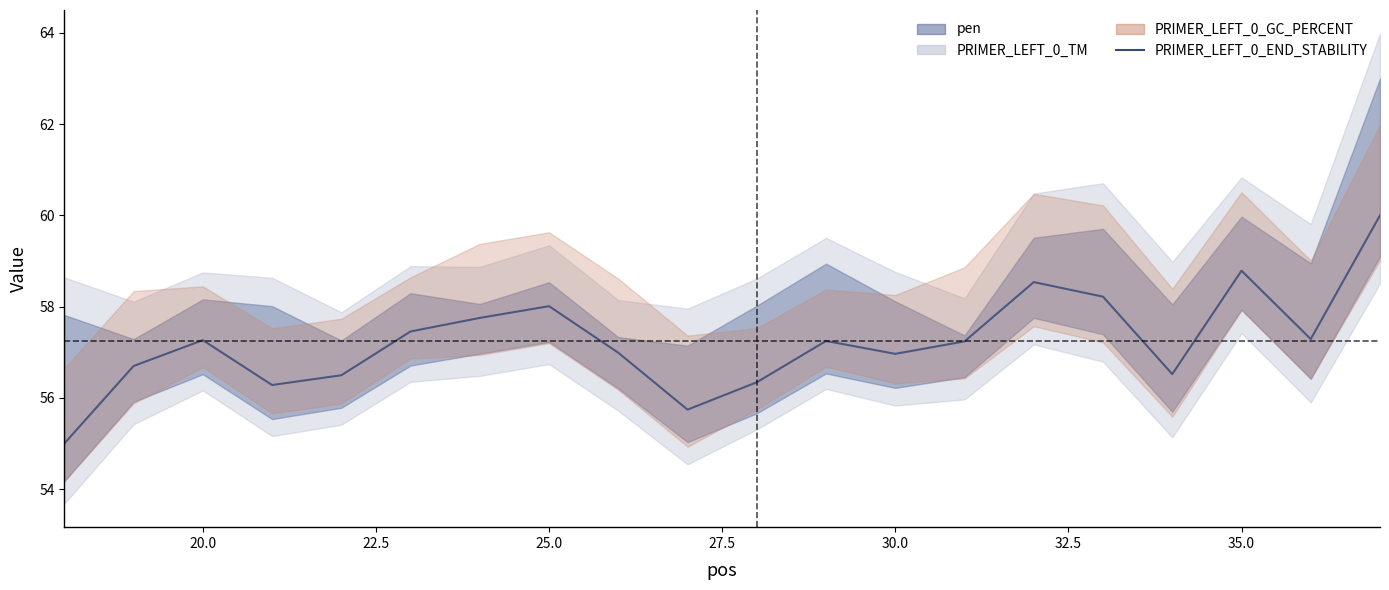

How many lines are shown in the chart?

1